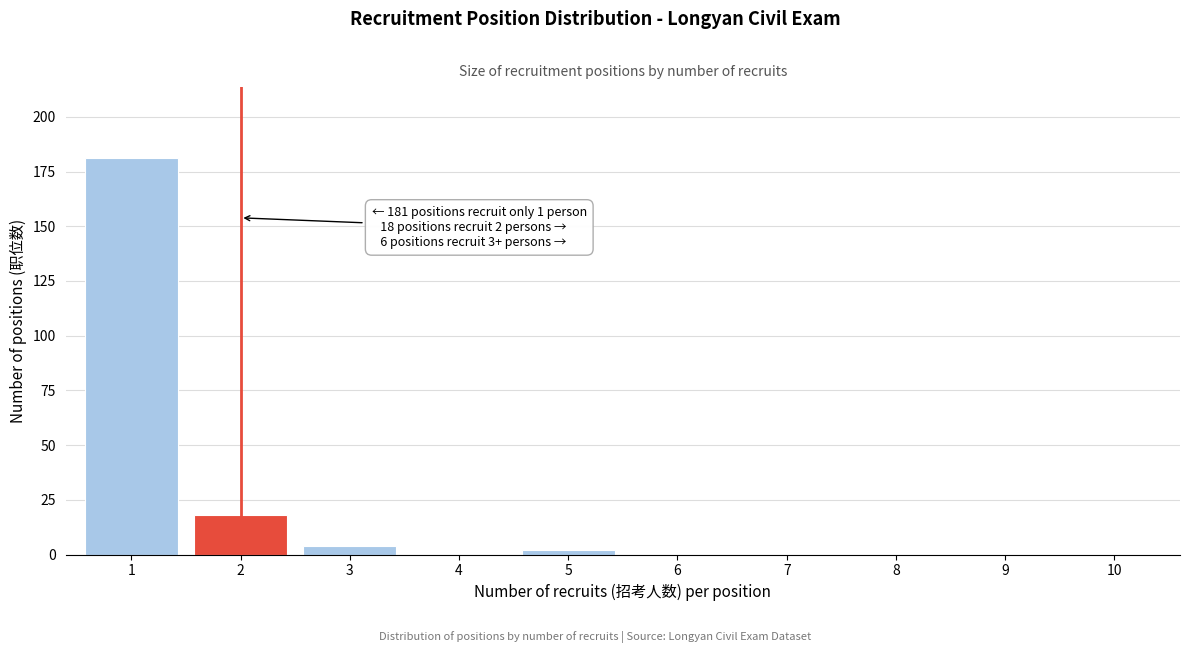

Reading left to right, list all the values displayed in this chart.

1=181	2=18	3=4	4=0	5=2	6=0	7=0	8=0	9=0	10=0